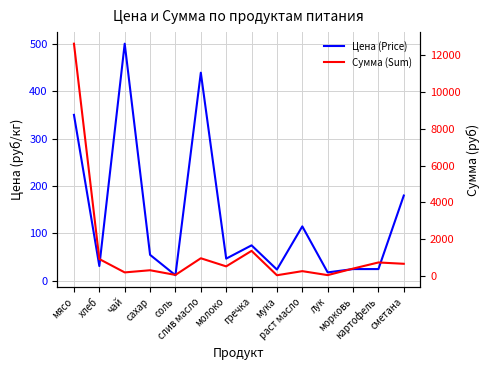

List the series in order of their overall mean, highest first.

Сумма (Sum), Цена (Price)